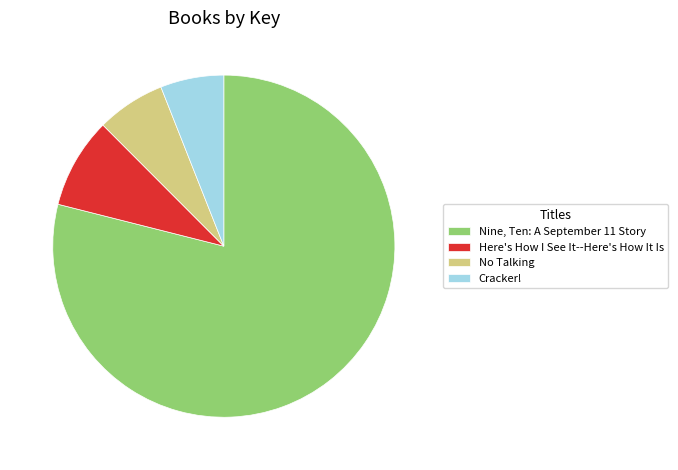

What is the smallest slice in the pie chart?

Cracker!